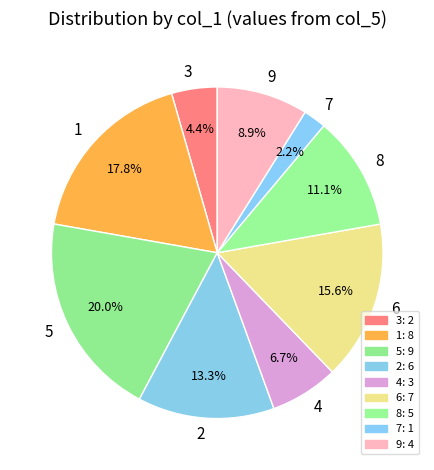

What percentage is the 6 slice, to the nearest percent?

16%